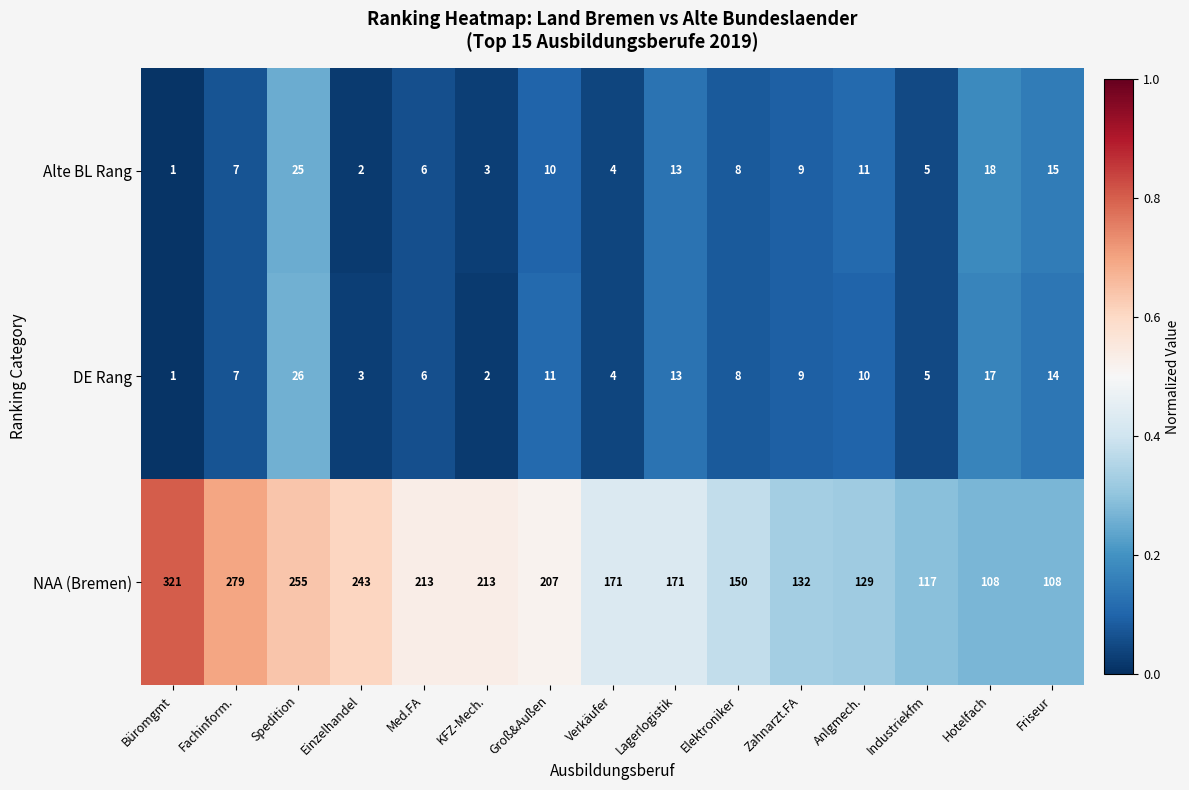

Is the value of Alte BL Rang at Friseur greater than the value of NAA (Bremen) at Friseur?

No